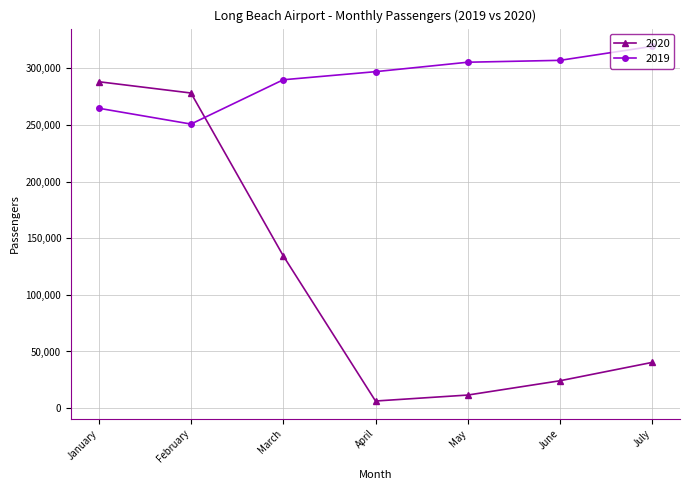

At which category does the chart reach its peak across all series?

July